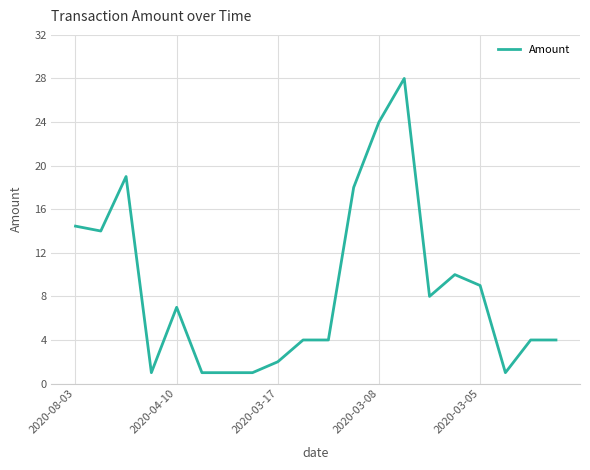

How many lines are shown in the chart?

1